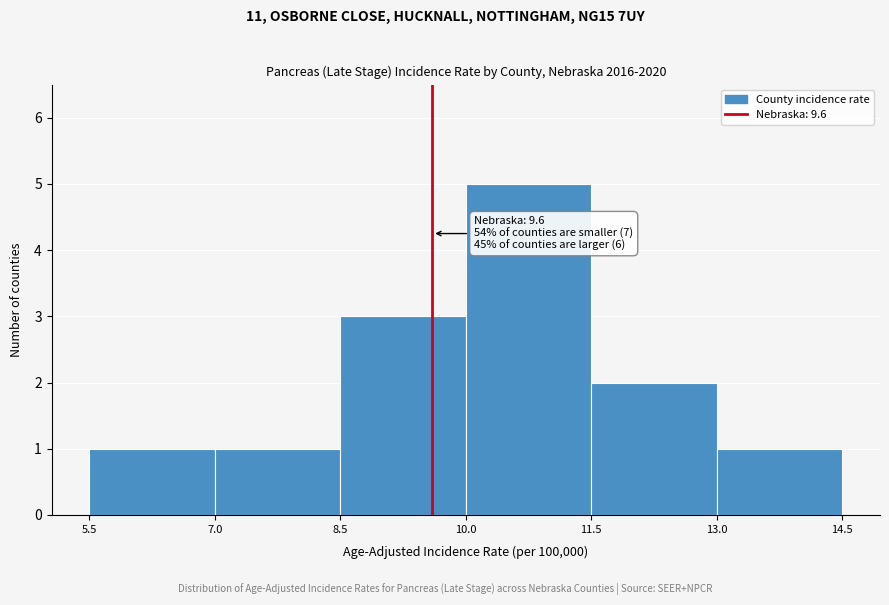

Which range on the x-axis has the tallest bar?

10.0 to 11.5